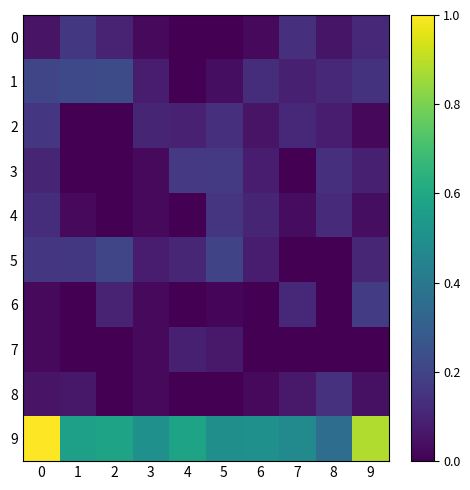

What is the spread (max minus min) of values at 8?

0.4